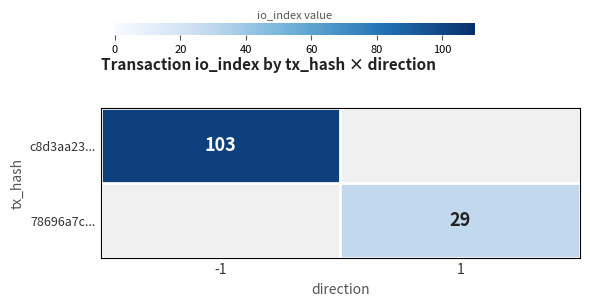

True or false: c8d3aa23... has a value of 103 at -1.

True